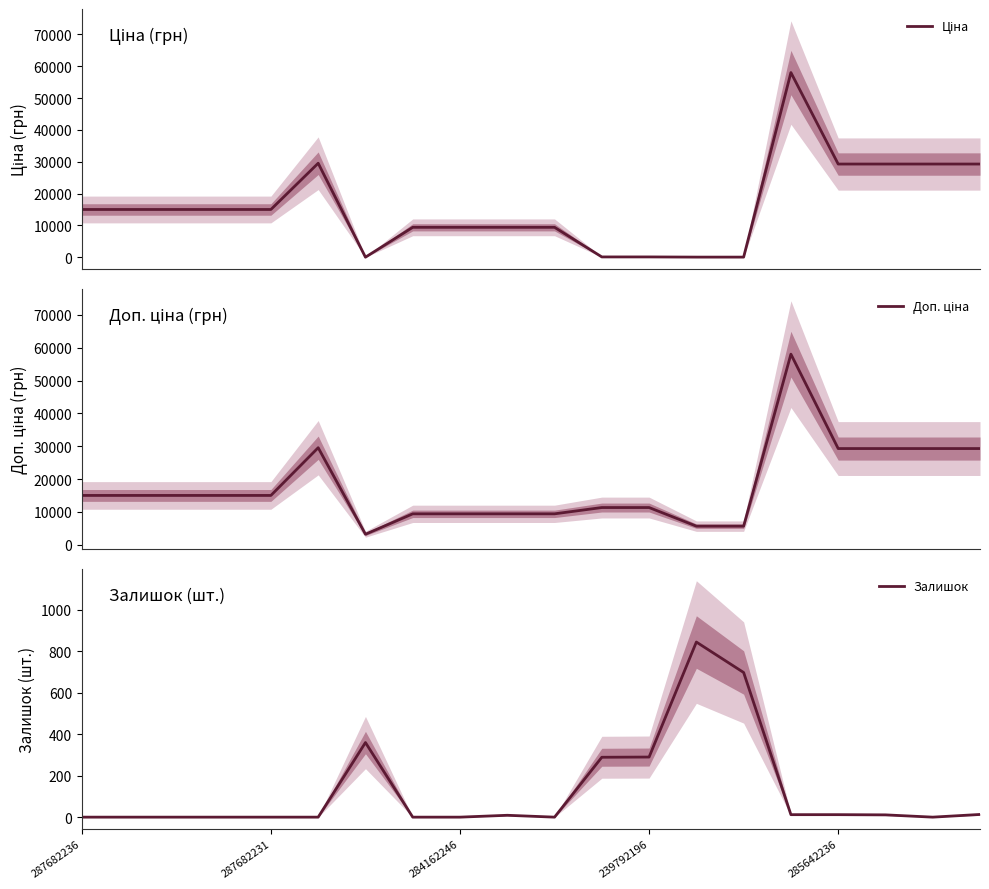

List the series in order of their peak value, highest first.

Ціна, Доп. ціна, Залишок